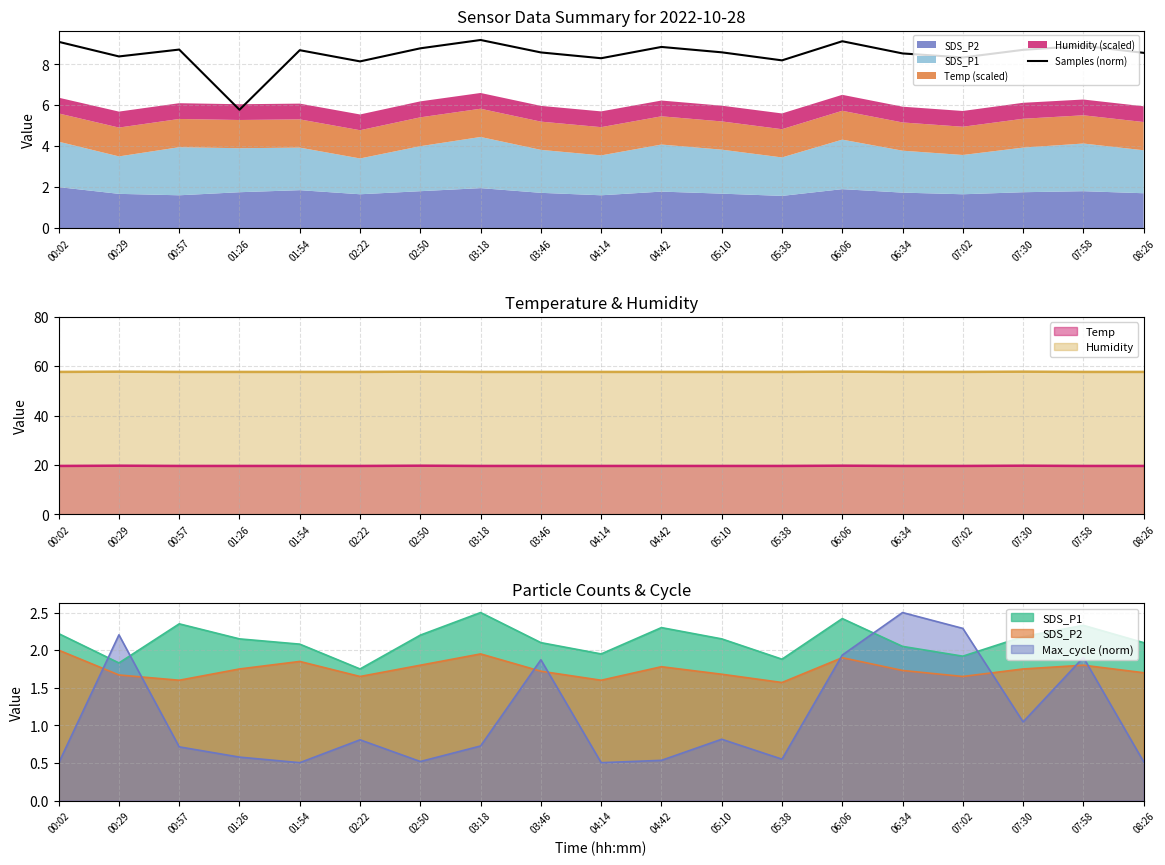

What is the label of the 11th point from the right?

03:46